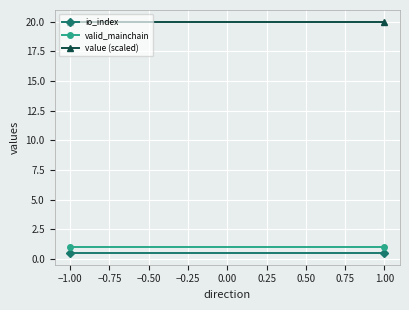

Is it true that valid_mainchain equals 0.4 at −1.25?

False